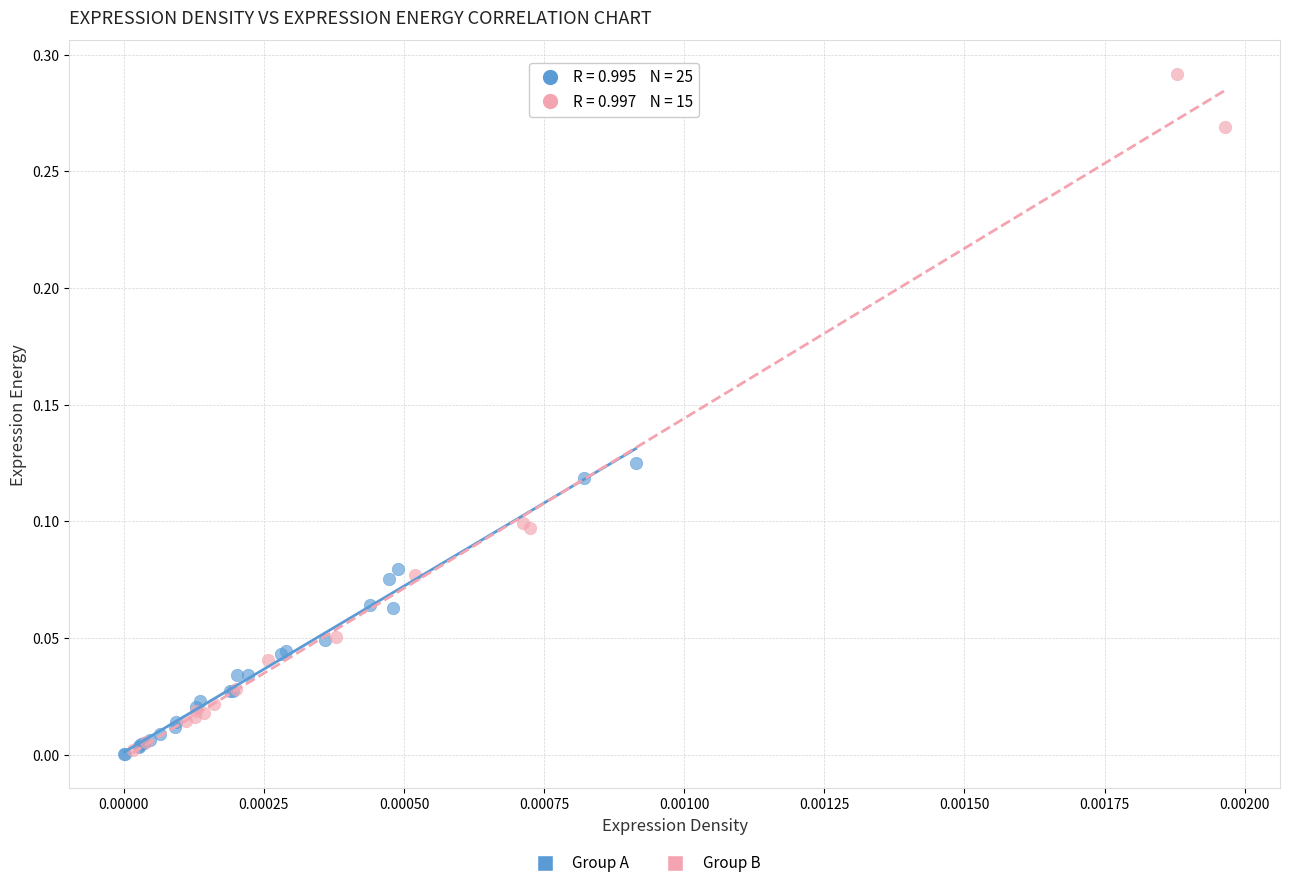

Which series reaches the maximum Y coordinate?

Group B